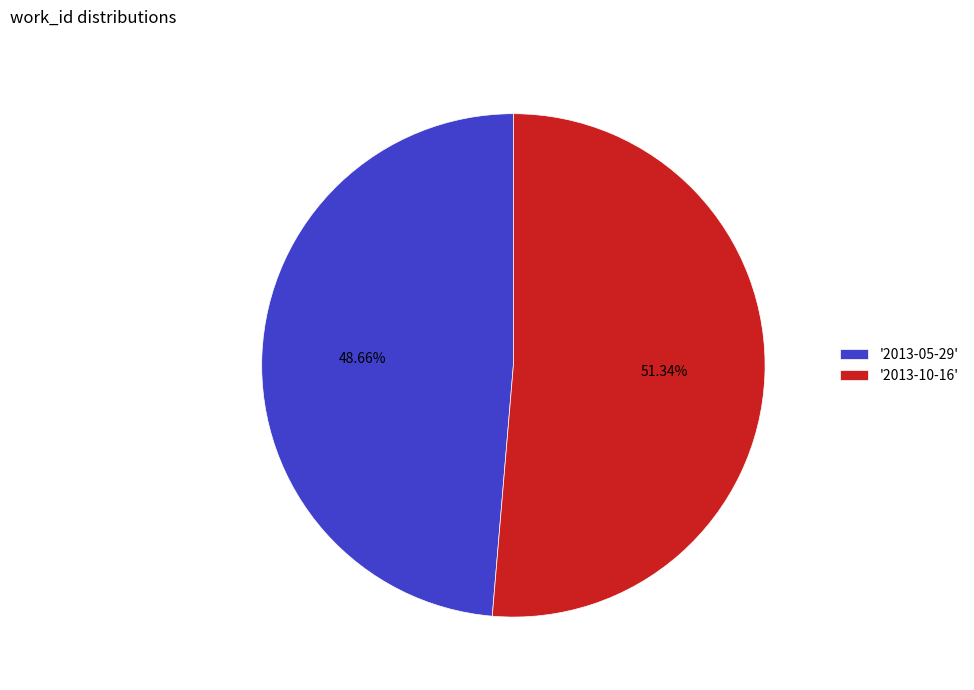

What is the majority slice?

'2013-10-16'